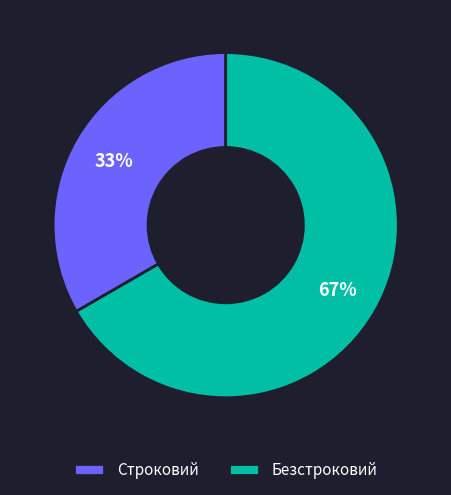

Approximately how many times larger is the value at Строковий compared to Безстроковий?

0.5